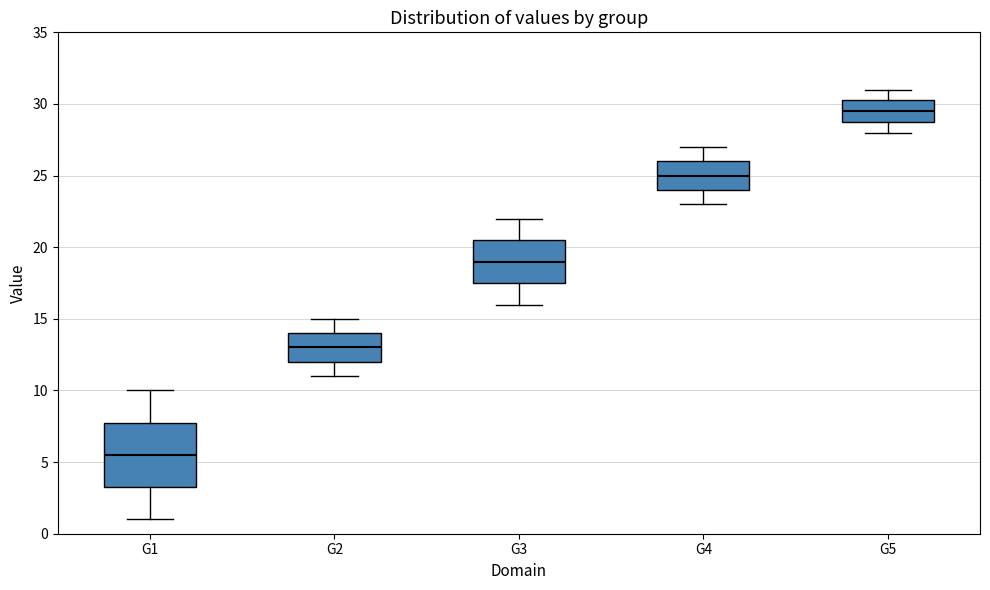

Which box's median line is the highest?

G5